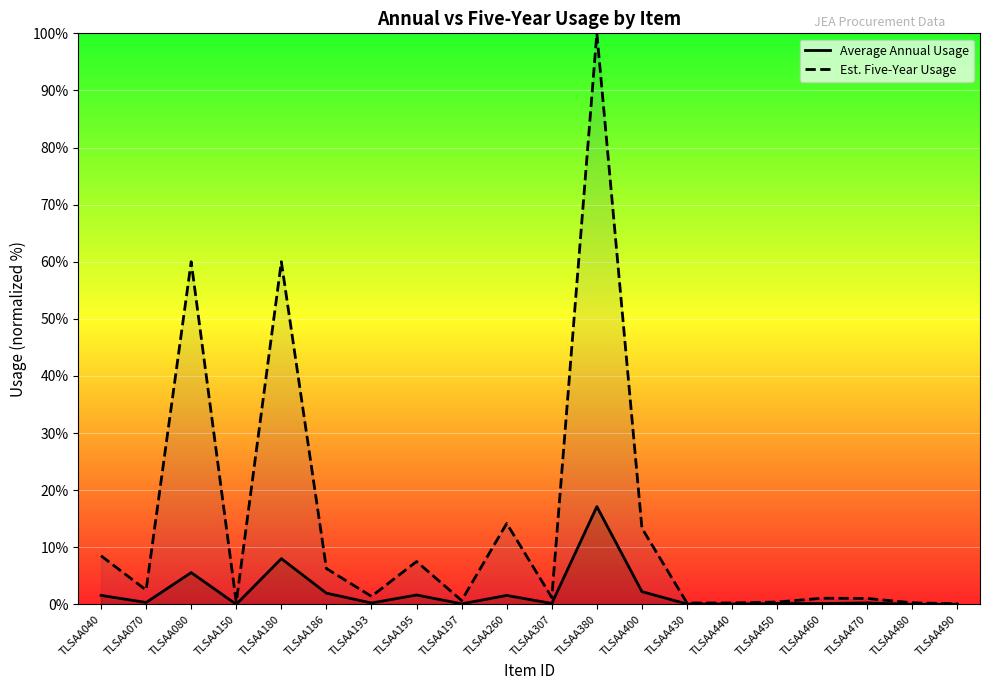

True or false: Est. Five-Year Usage and Average Annual Usage cross at least once.

False